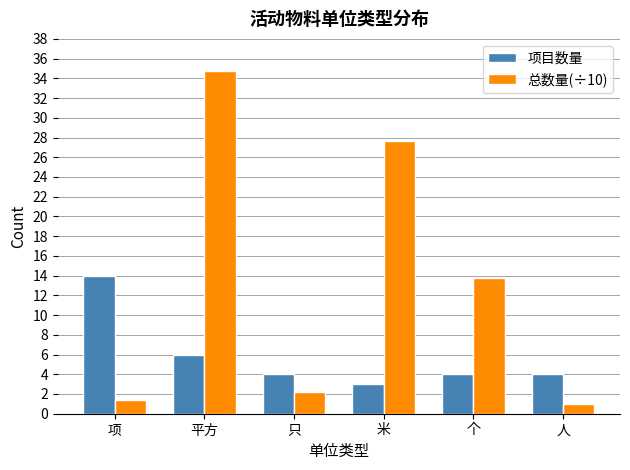

Reading left to right, extract all data points from this chart.

项目数量: 14.0	6.0	4.0	3.0	4.0	4.0
总数量(÷10): 1.4	34.7	2.2	27.6	13.8	1.0